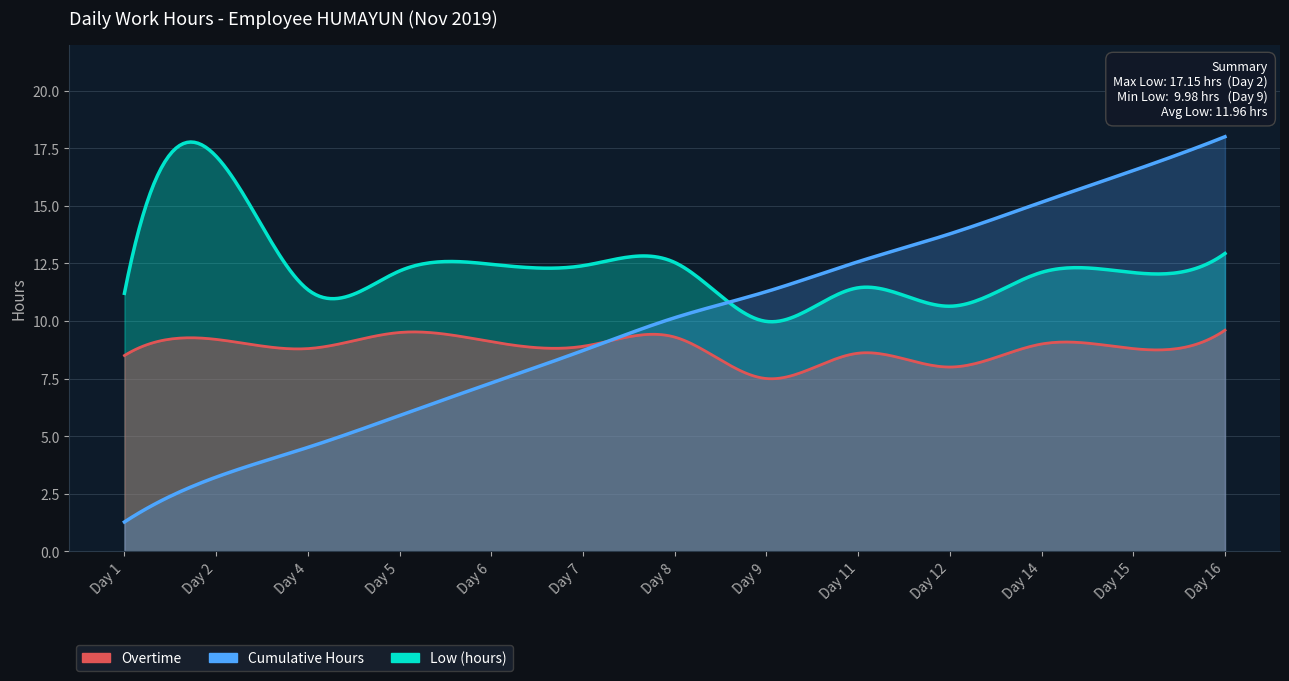

How many lines are shown in the chart?

3